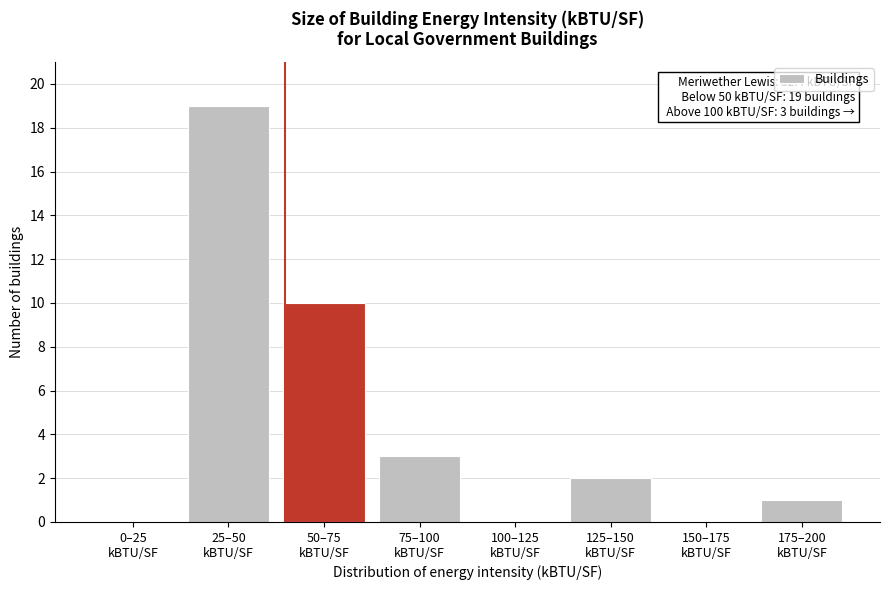

What is the sum of all values?

35